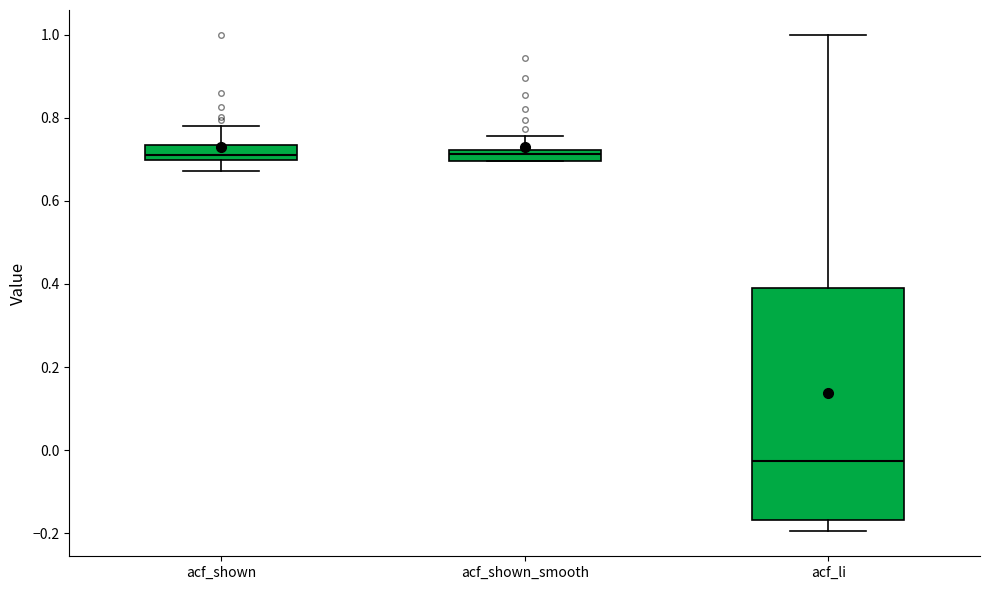

Which box is the tallest, from its lower edge to its upper edge?

acf_li